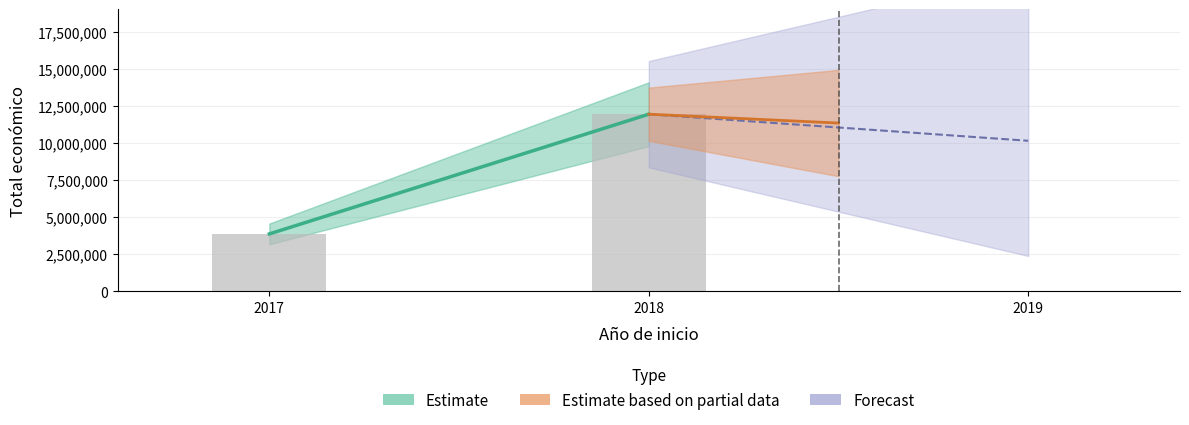

Which label corresponds to the smallest value in the chart?

2017